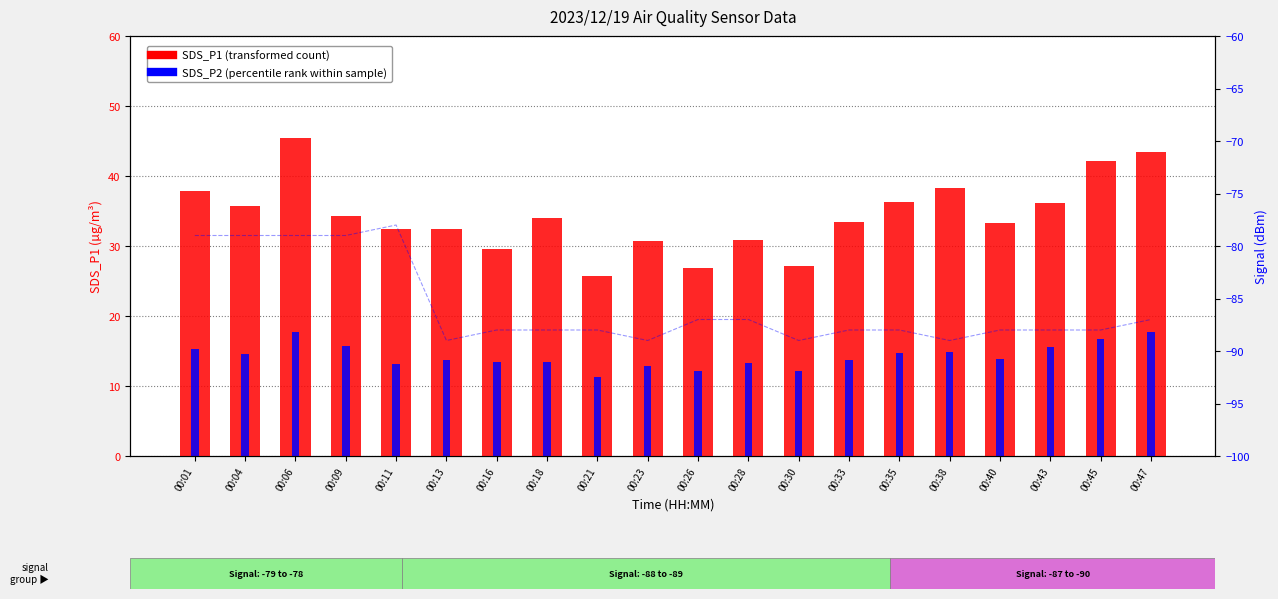

What is the highest value of the Signal series?

-78.0